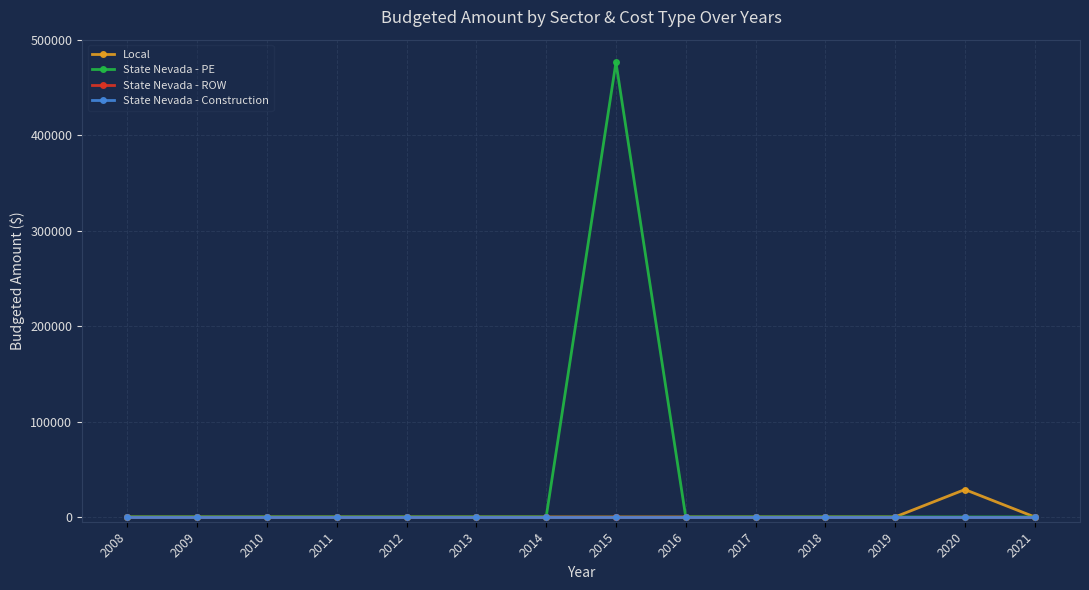

True or false: Local and State Nevada - ROW intersect in this chart.

False